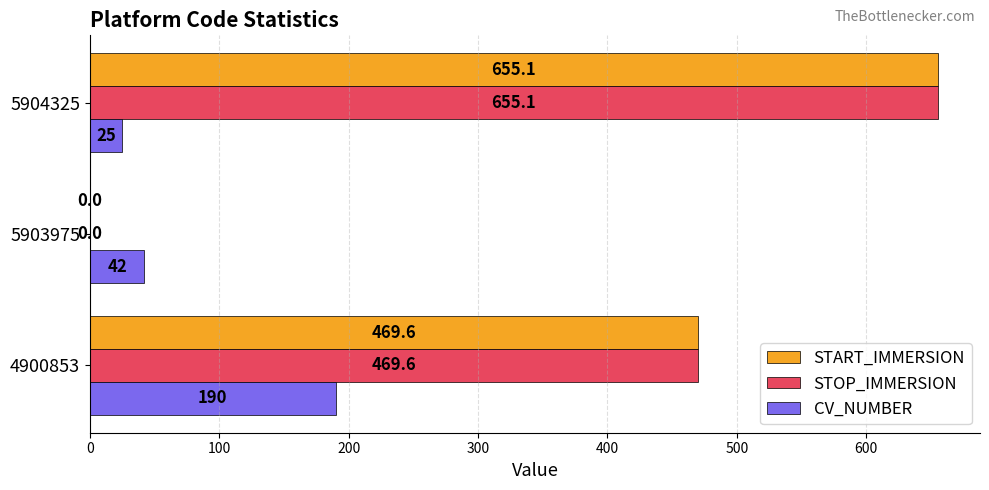

What value does the CV_NUMBER series have at 4900853?

190.0